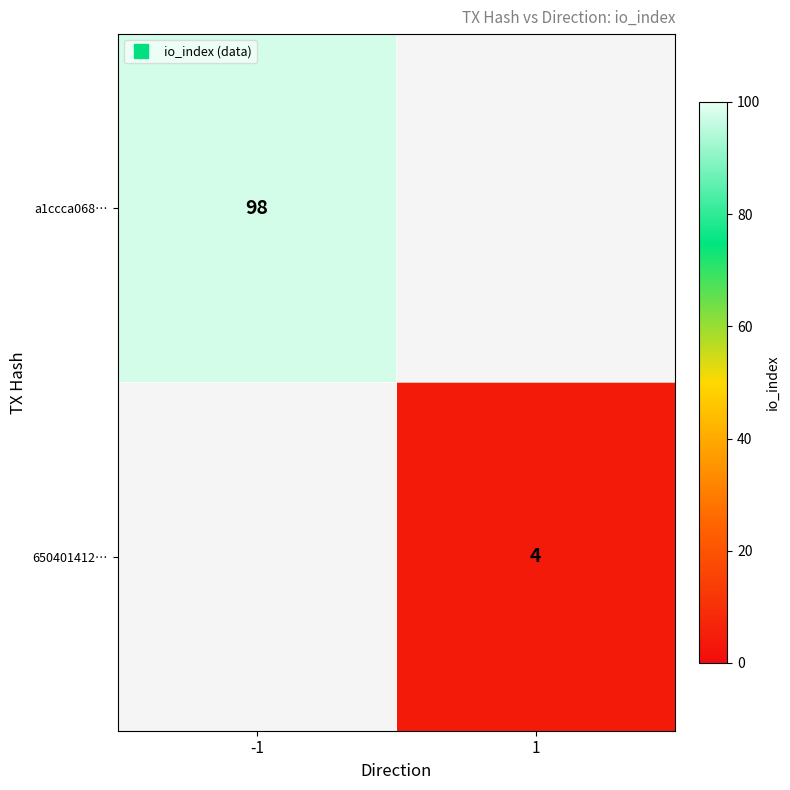

Is it true that 650401412… equals 1.4 at 1?

False